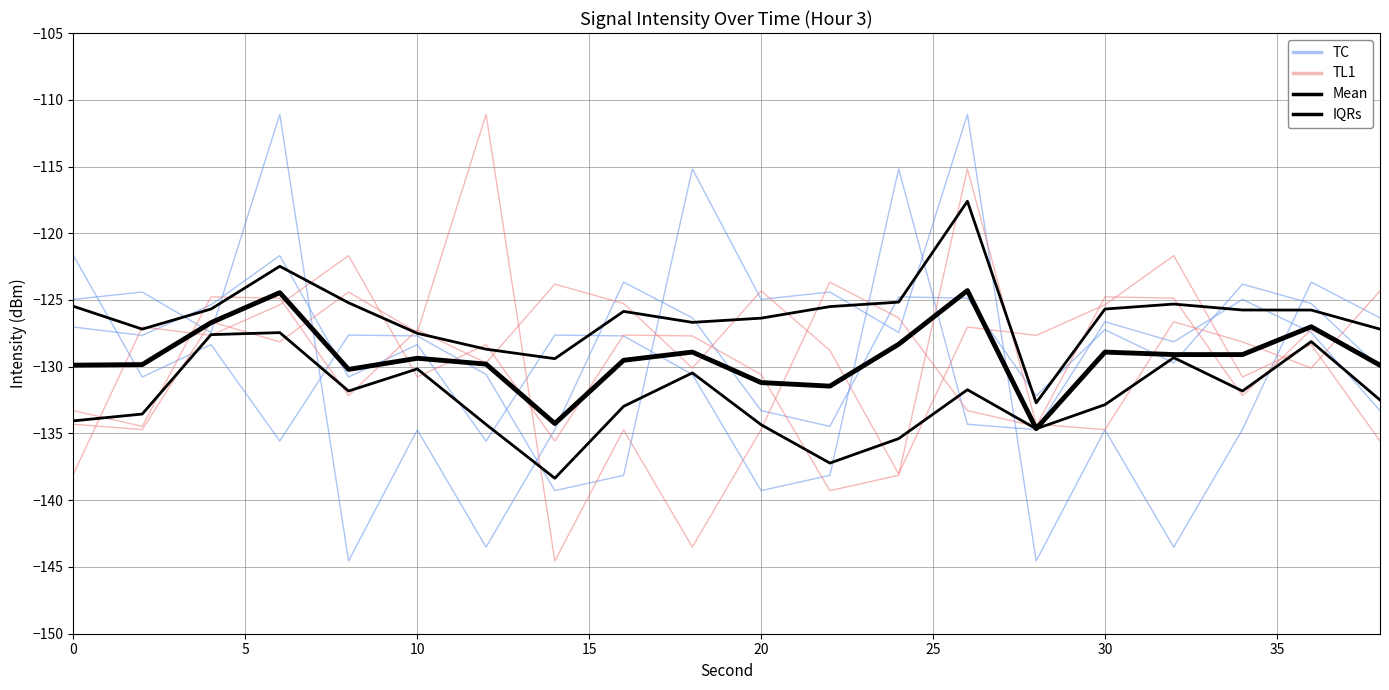

How many lines are shown in the chart?

4